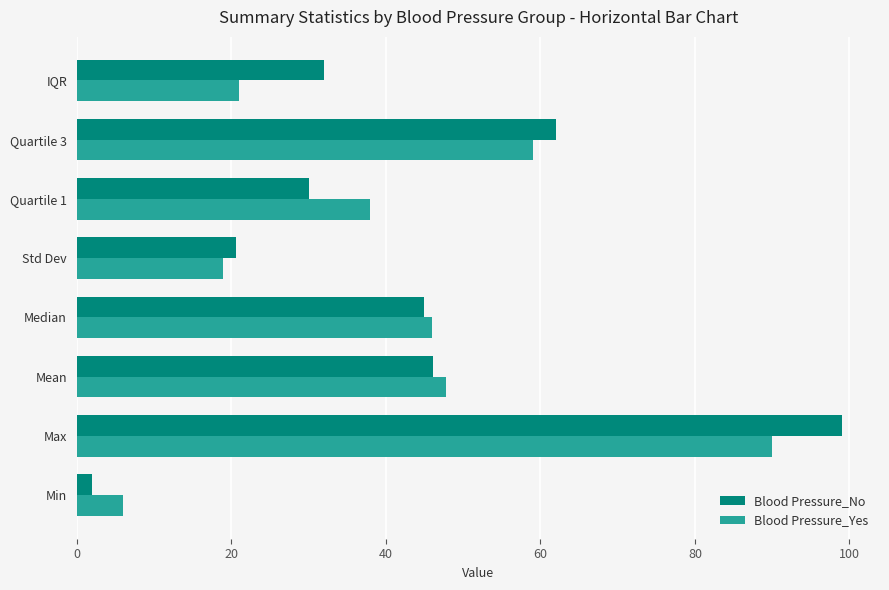

What is the maximum value shown in the chart?

99.0